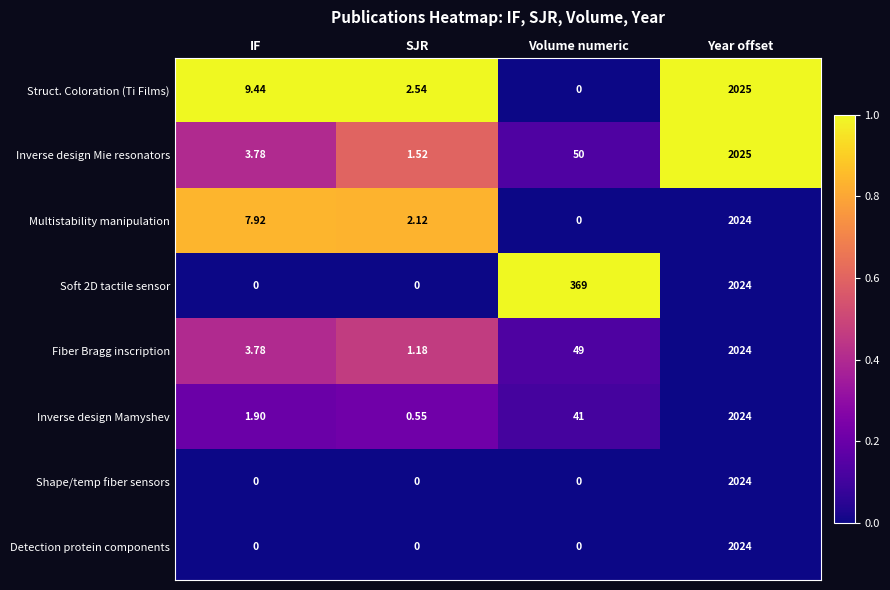

At which category is the sum across all series the highest?

Year offset